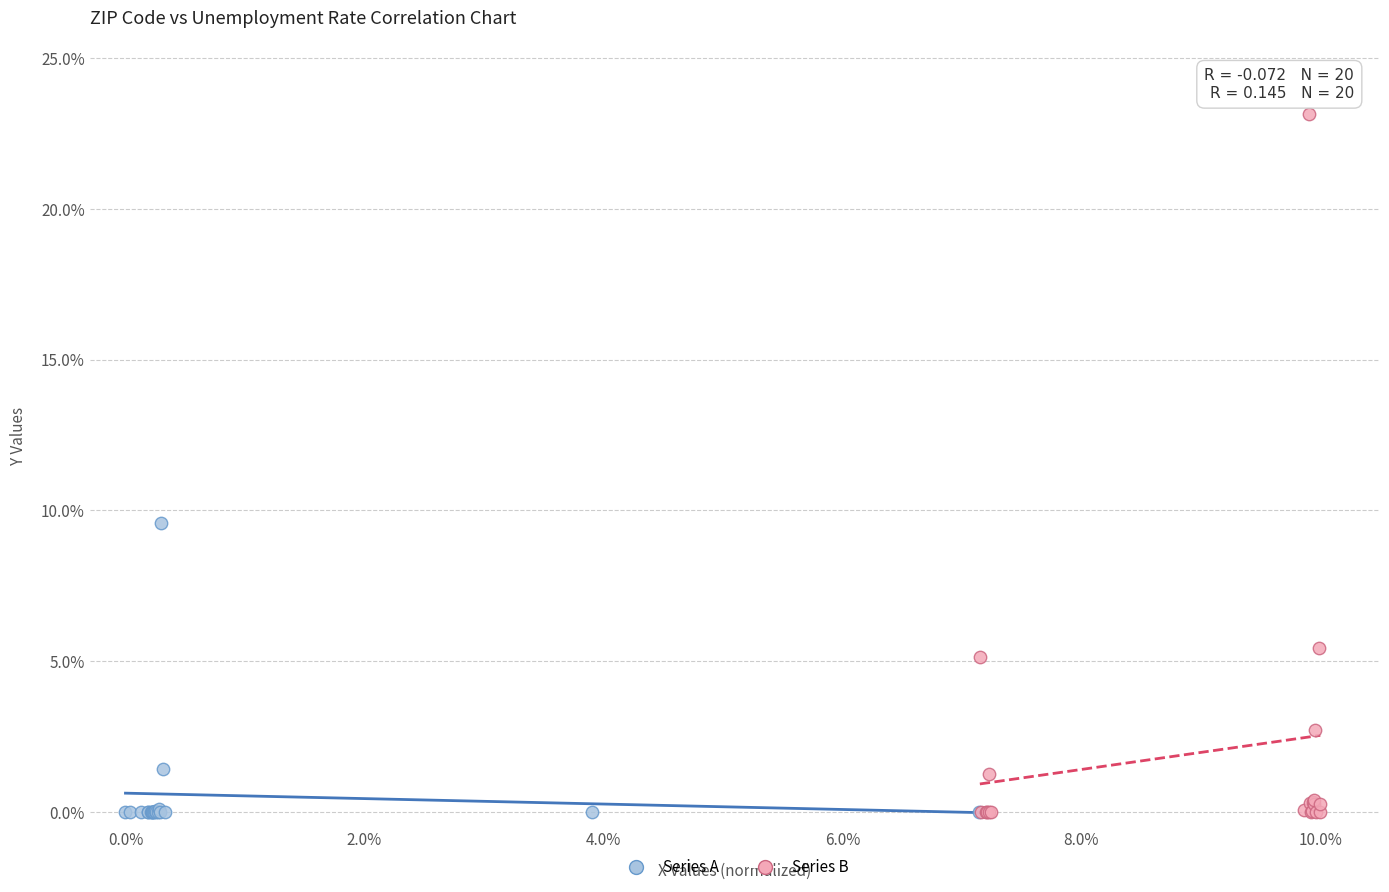

Which series has the widest spread of Y values?

Series B